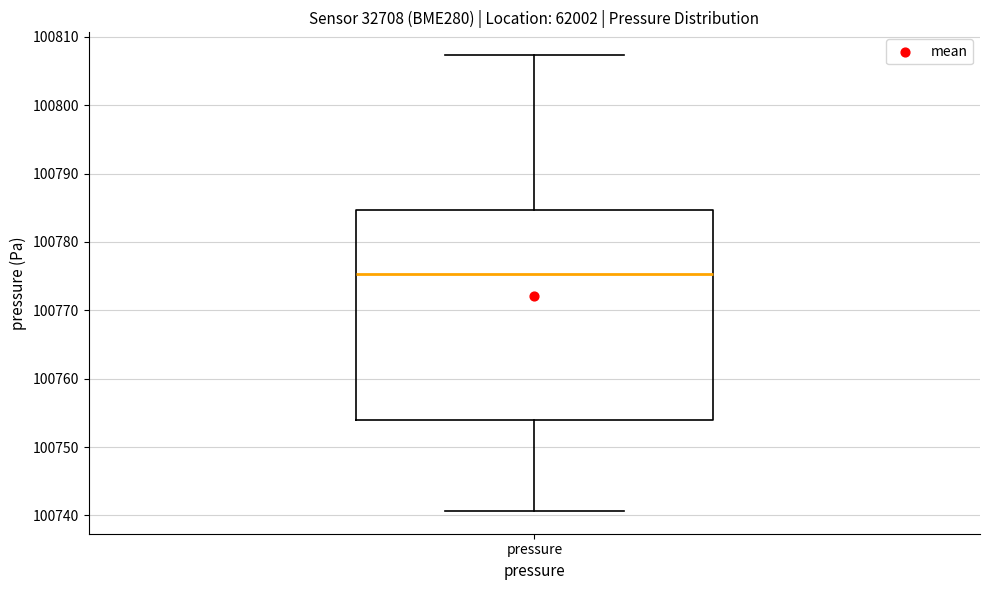

Read this box plot against the y-axis: the position of the median line, the range covered by the box, and the ends of both whiskers. The values are not printed on the chart, so give them approximately, as read against the axis.

median 100775, box 100754 to 100785, whiskers 100741 to 100807